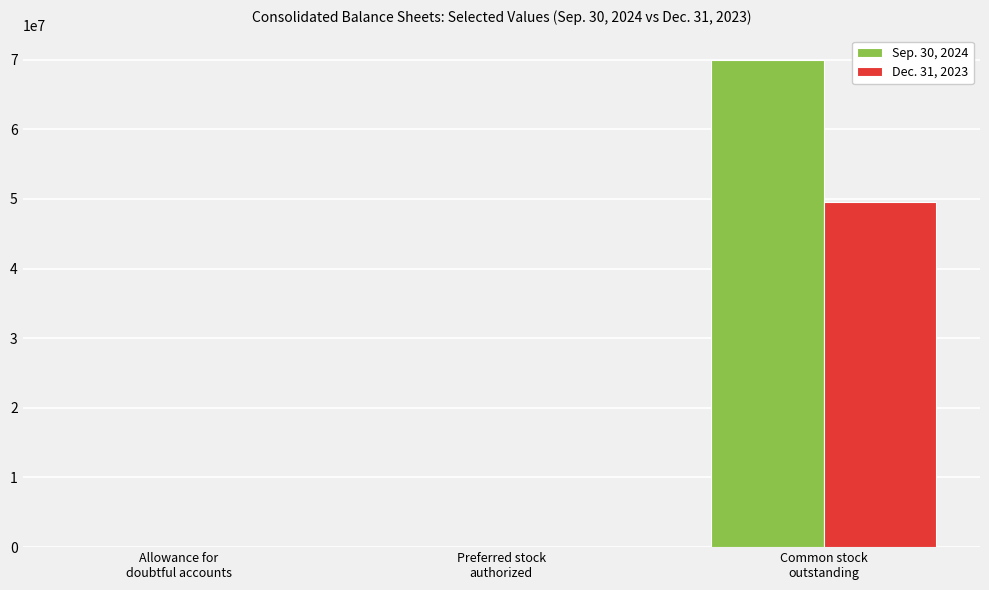

Is it true that Sep. 30, 2024 equals 24088 at Preferred stock
authorized?

True